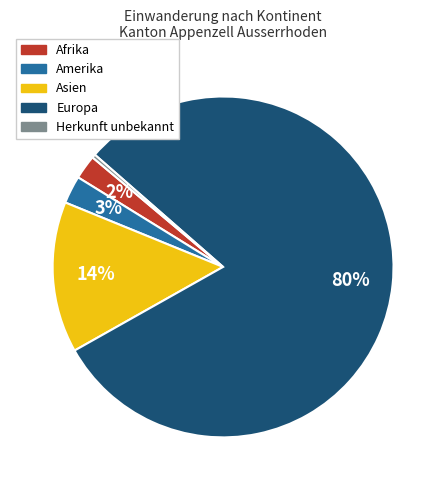

Does any single category account for the majority?

Yes